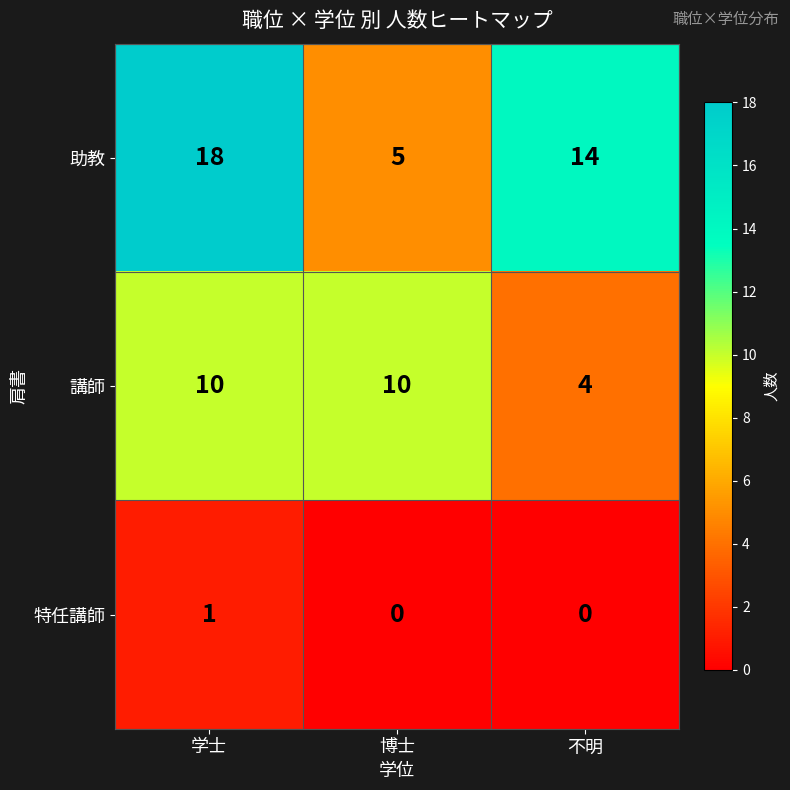

Reading right to left, what are all the values shown in this chart?

助教: 不明=14	博士=5	学士=18
講師: 不明=4	博士=10	学士=10
特任講師: 不明=0	博士=0	学士=1